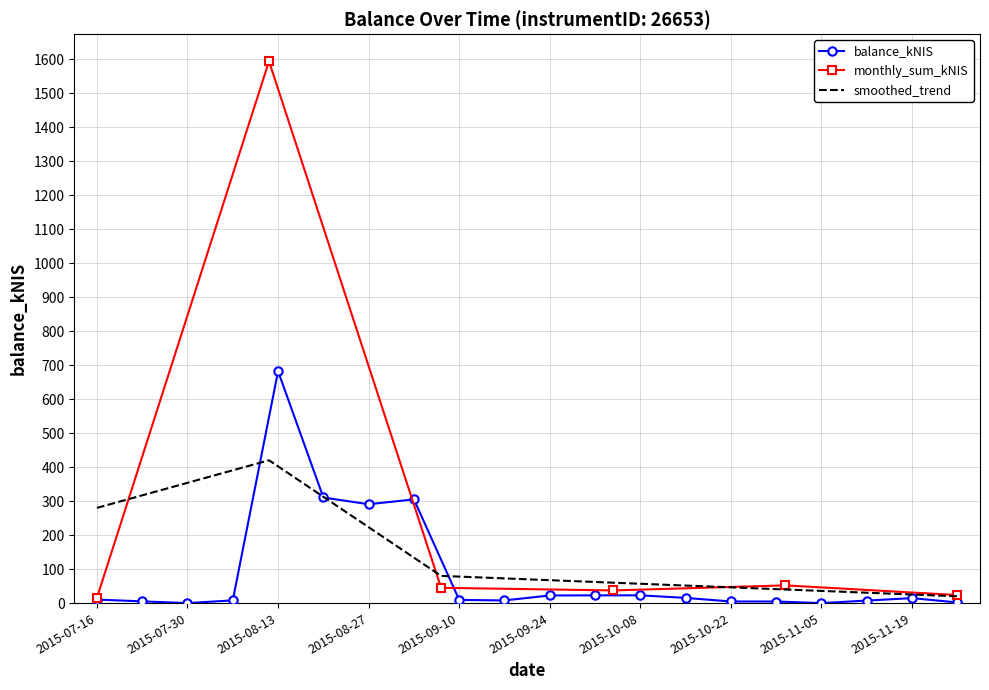

At which label does balance_kNIS reach its peak?

2015-08-13